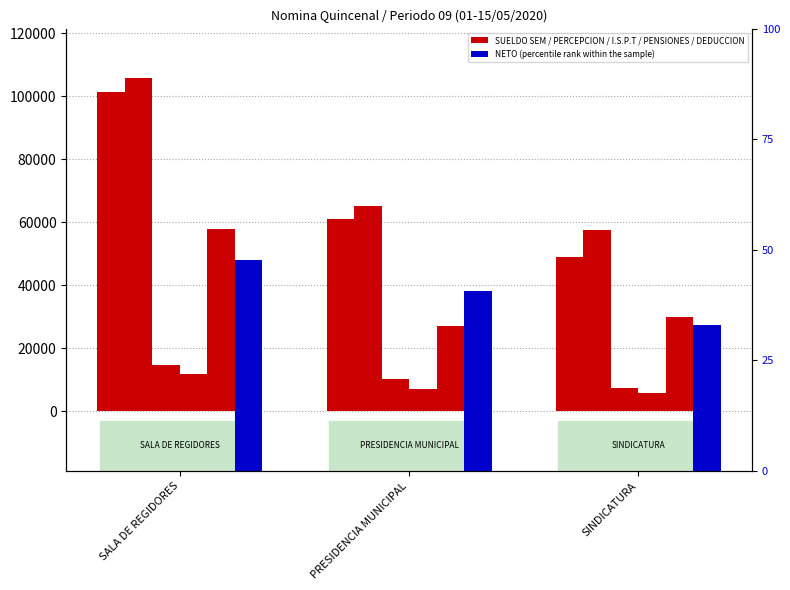

What are all the series names shown in the legend?

SUELDO SEM, PERCEPCION, I.S.P.T, PENSIONES, DEDUCCION, NETO